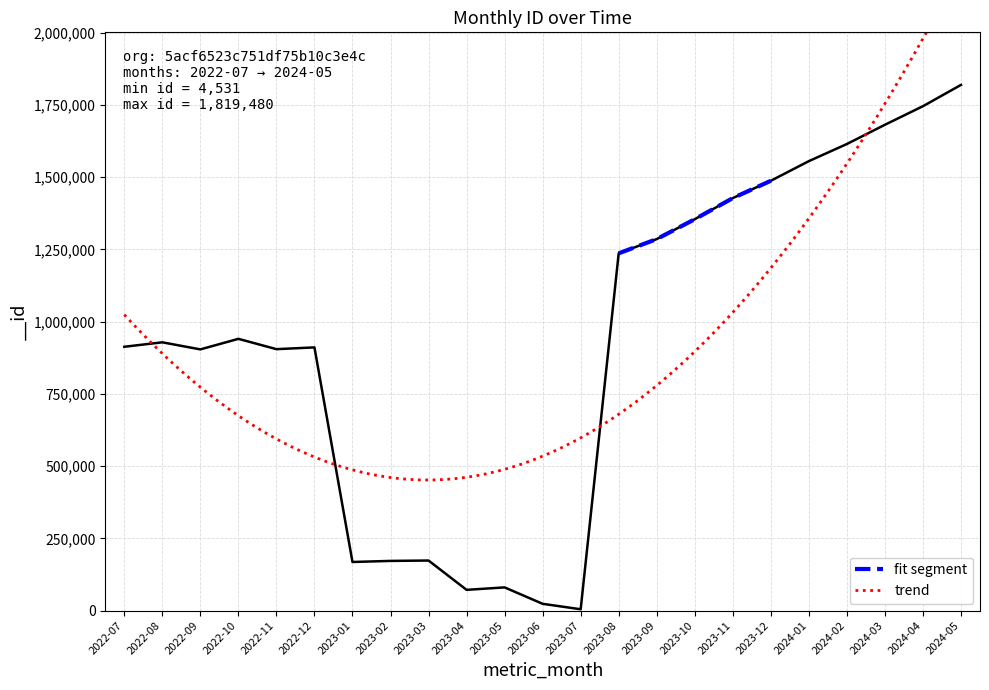

What is the minimum value shown in the chart?

4531